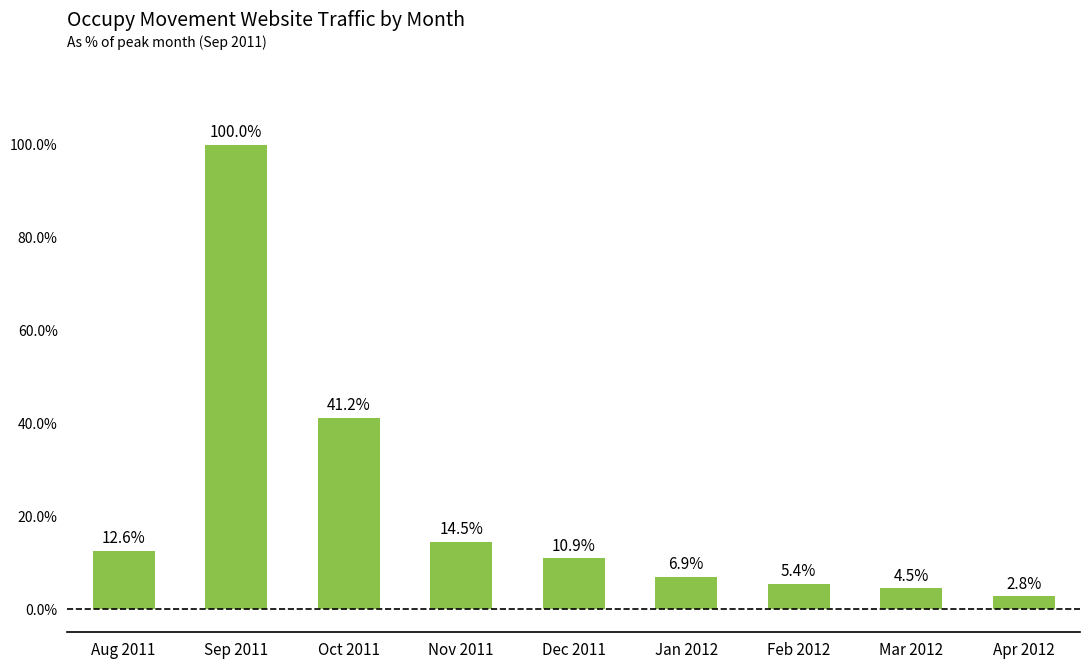

What is the value of the 9th bar from the left?

2.8